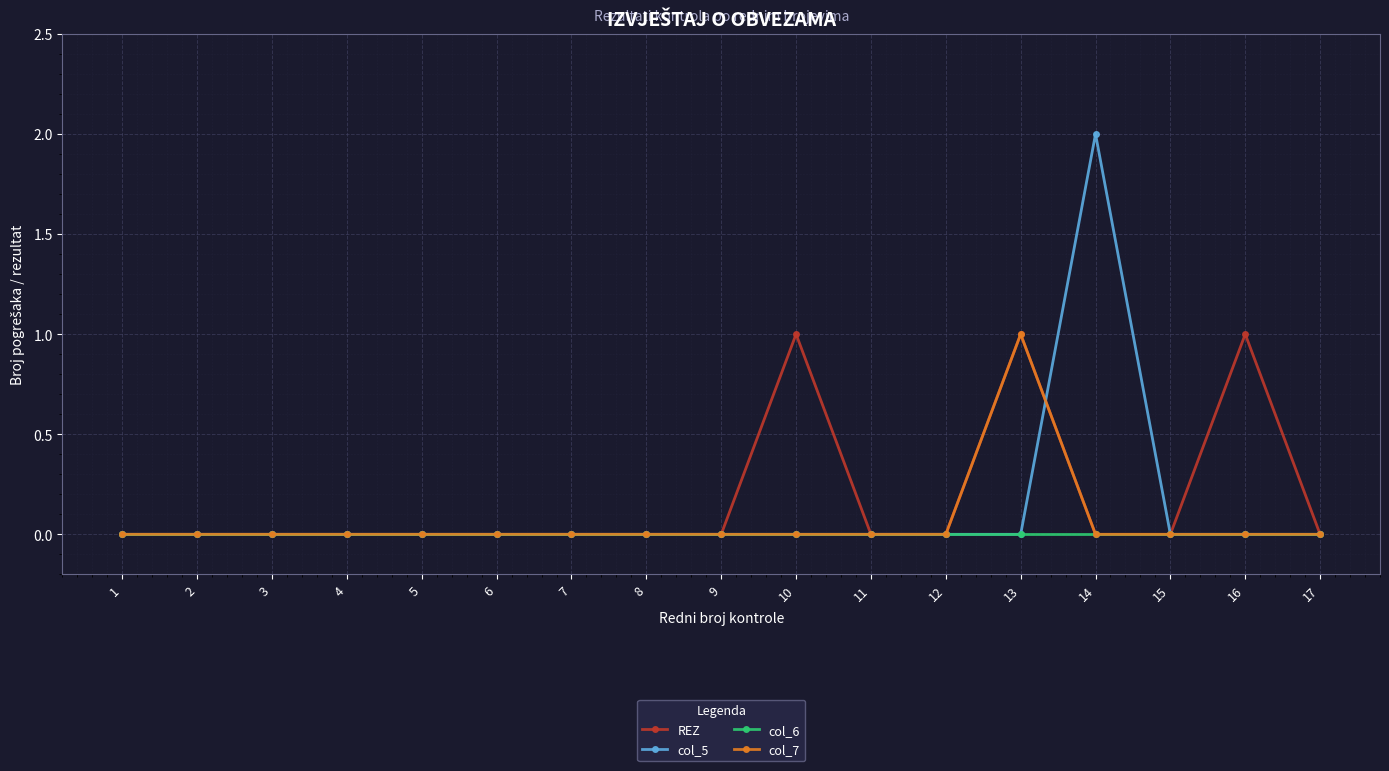

Which series has the widest spread of values?

col_5